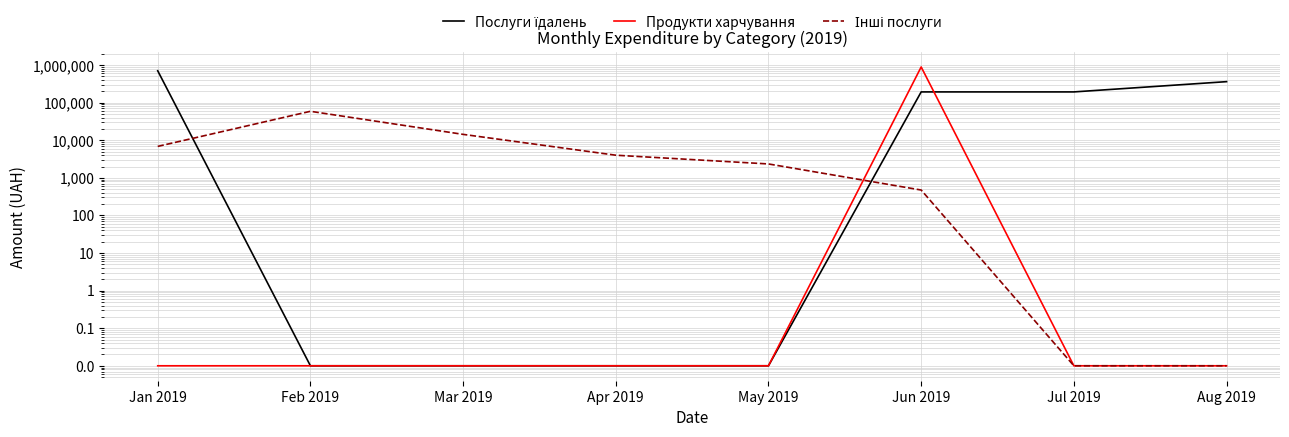

Between Jan 2019 and Jul 2019, which series saw the biggest shift?

Послуги їдалень